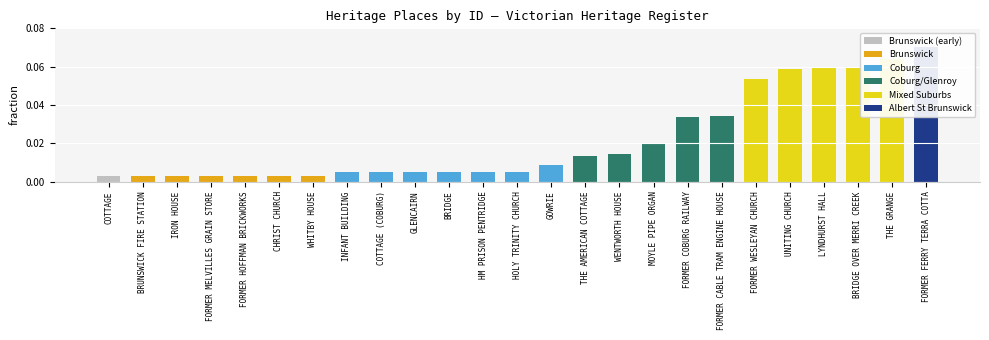

Reading left to right, transcribe all the data shown in this chart.

0.0	0.0	0.0	0.0	0.0	0.0	0.0	0.0	0.0	0.0	0.0	0.0	0.0	0.0	0.0	0.0	0.0	0.0	0.0	0.1	0.1	0.1	0.1	0.1	0.1